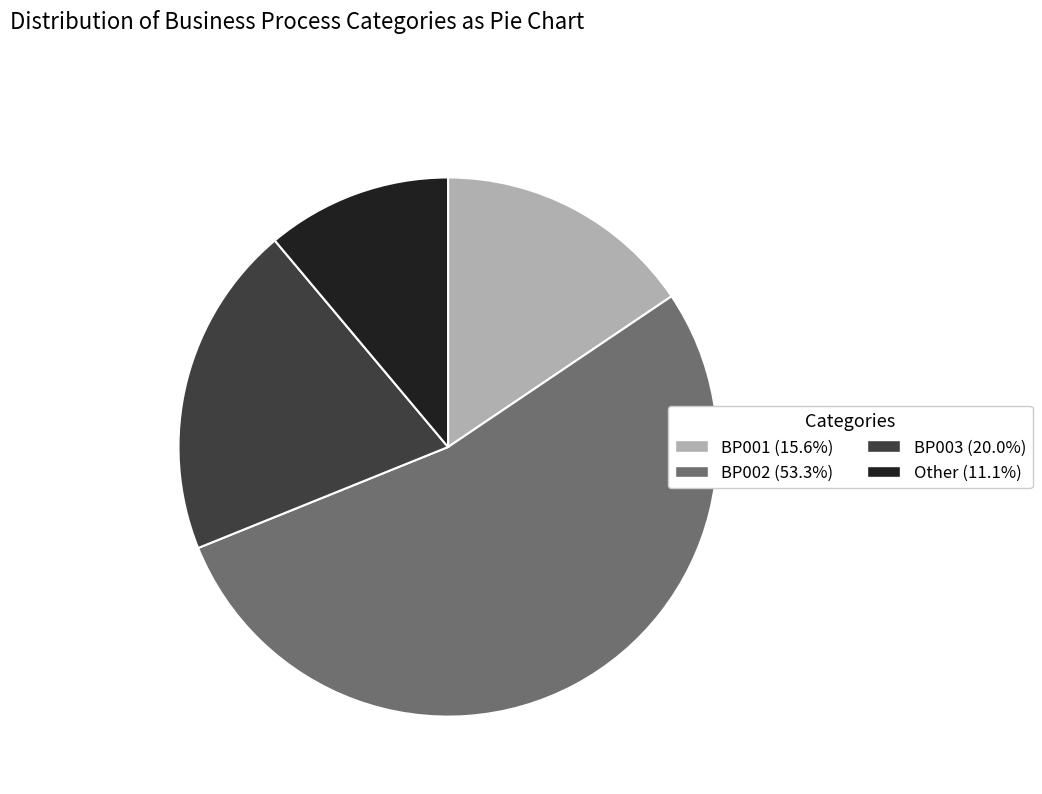

Rank the categories by value from highest to lowest.

BP002, BP003, BP001, Other